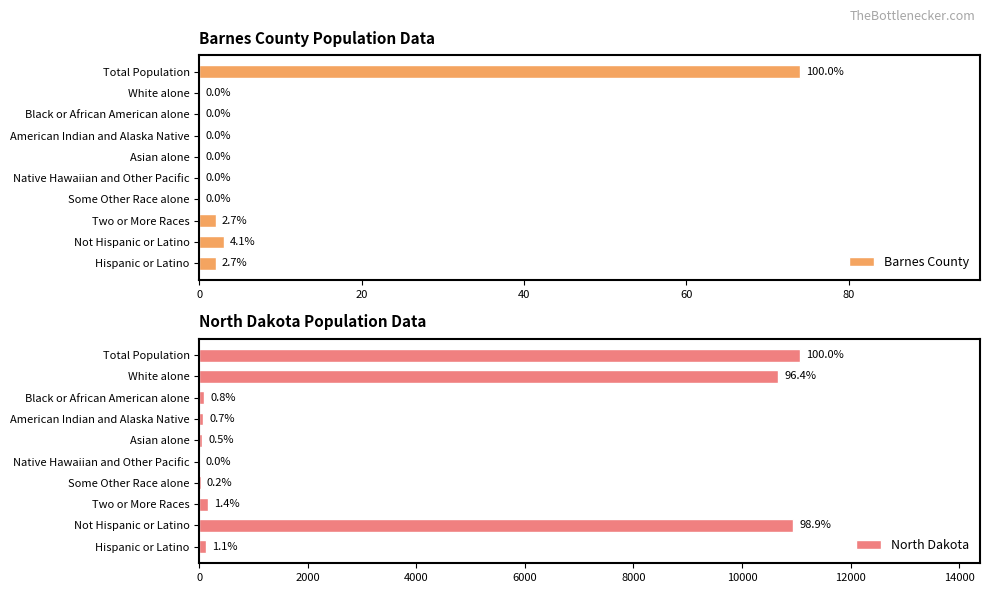

Which series has the largest range (max minus min)?

North Dakota